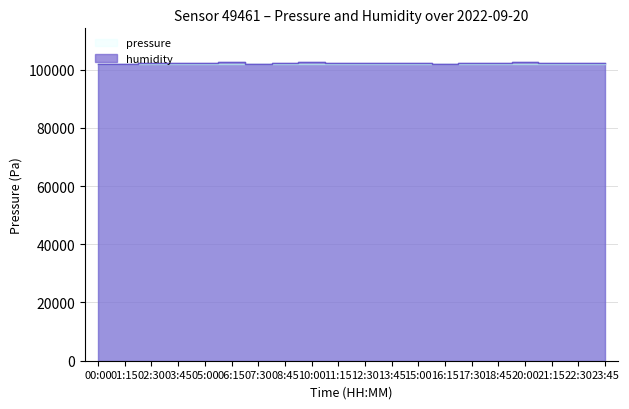

How many interior local peaks does the pressure series have?

7